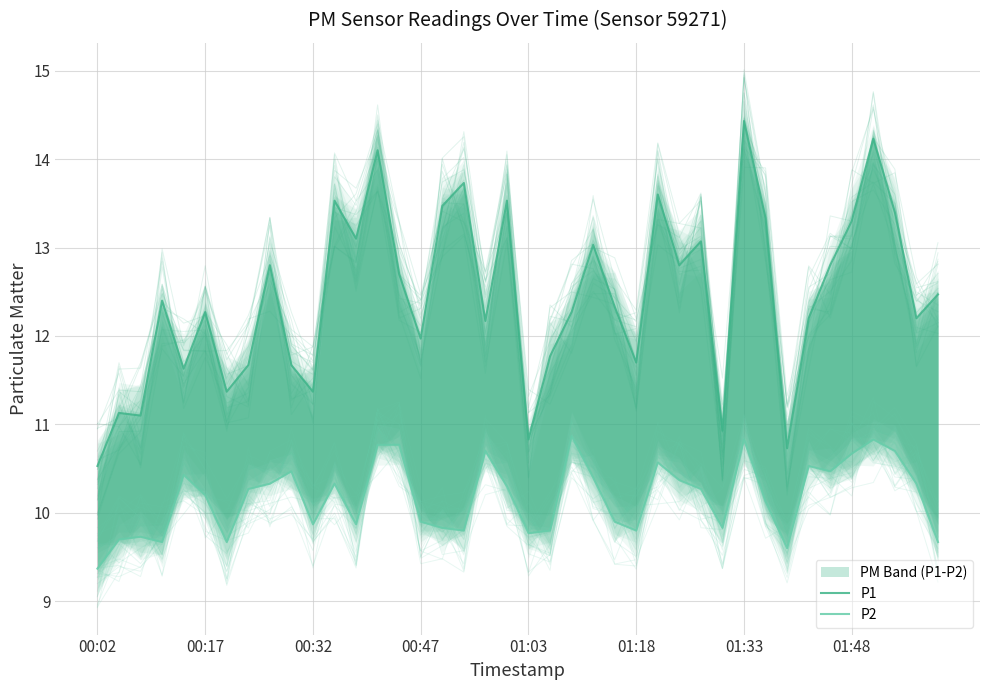

True or false: P2 and P1 intersect in this chart.

False